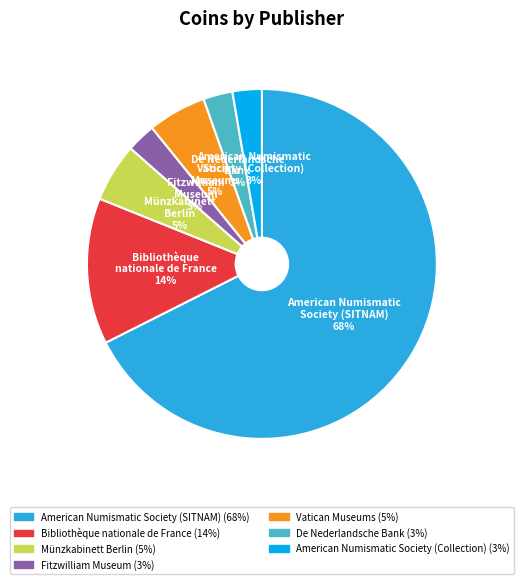

Which slice represents more than half of the pie?

American Numismatic Society (SITNAM)